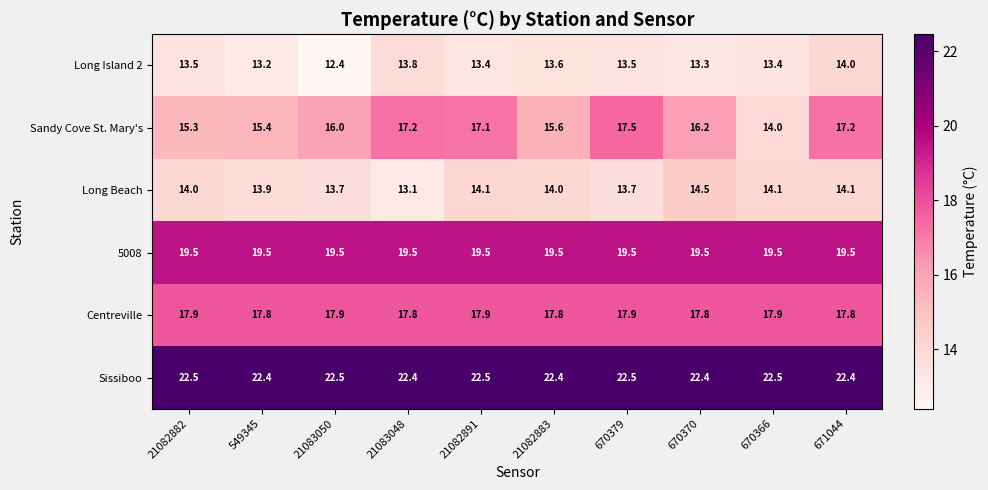

What value does the 5008 series have at 670366?

19.5